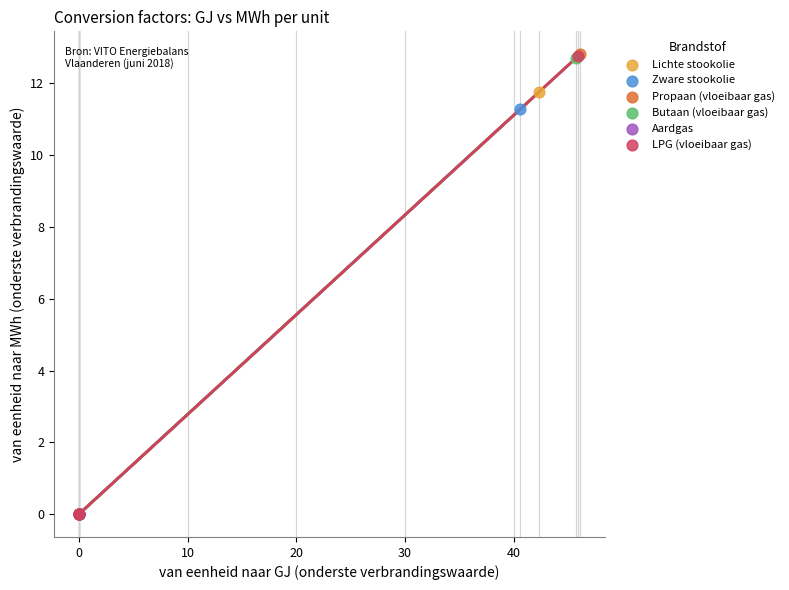

What are all the series names shown in the legend?

Lichte stookolie, Zware stookolie, Propaan (vloeibaar gas), Butaan (vloeibaar gas), Aardgas, LPG (vloeibaar gas)